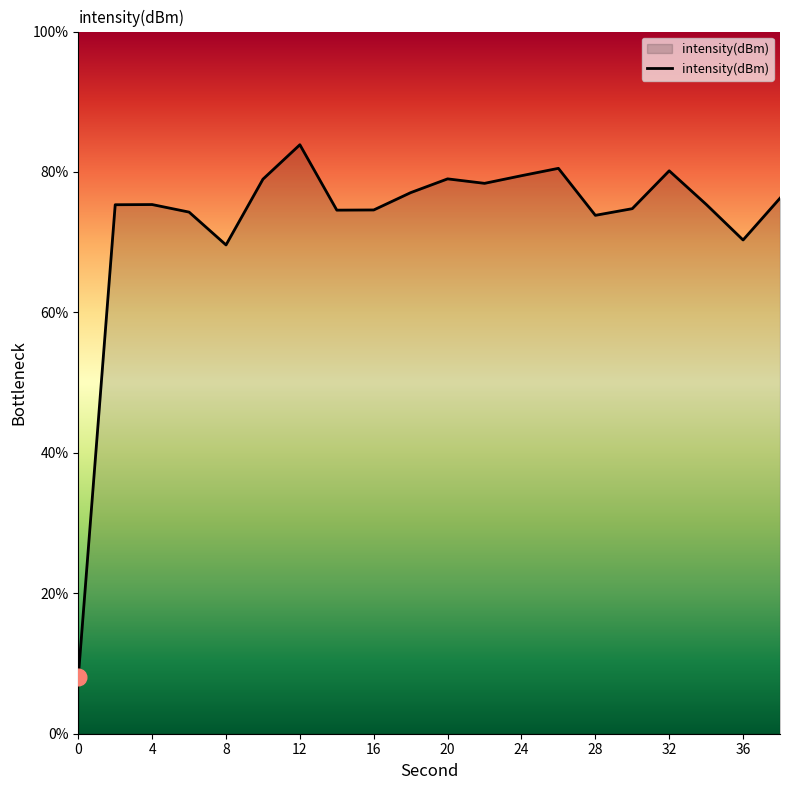

How many lines are shown in the chart?

1